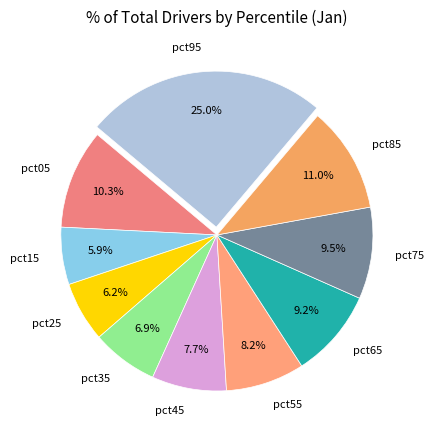

How many slices are in this pie chart?

10